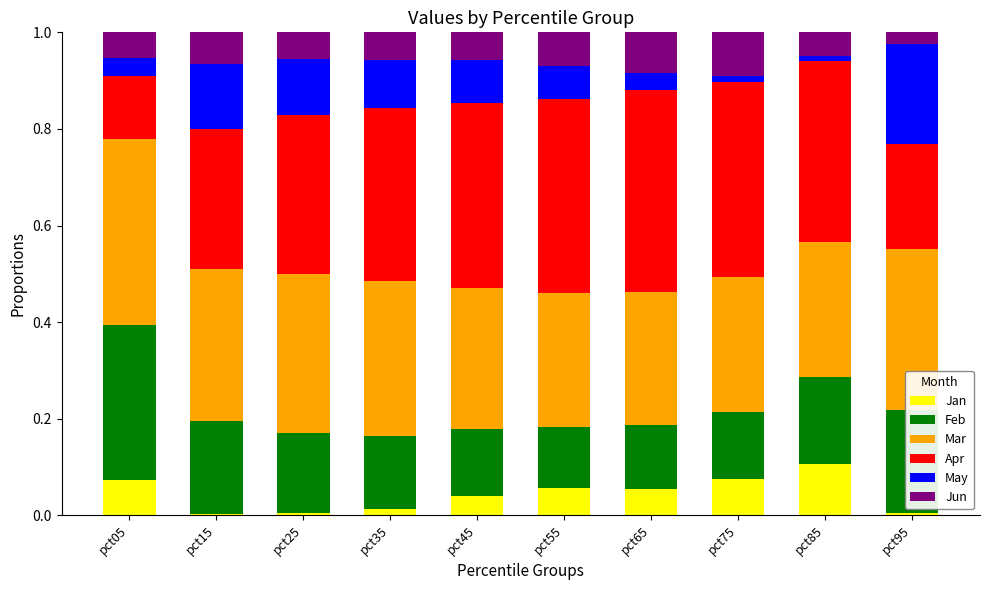

Is it true that Jan equals 0.1 at pct65?

True